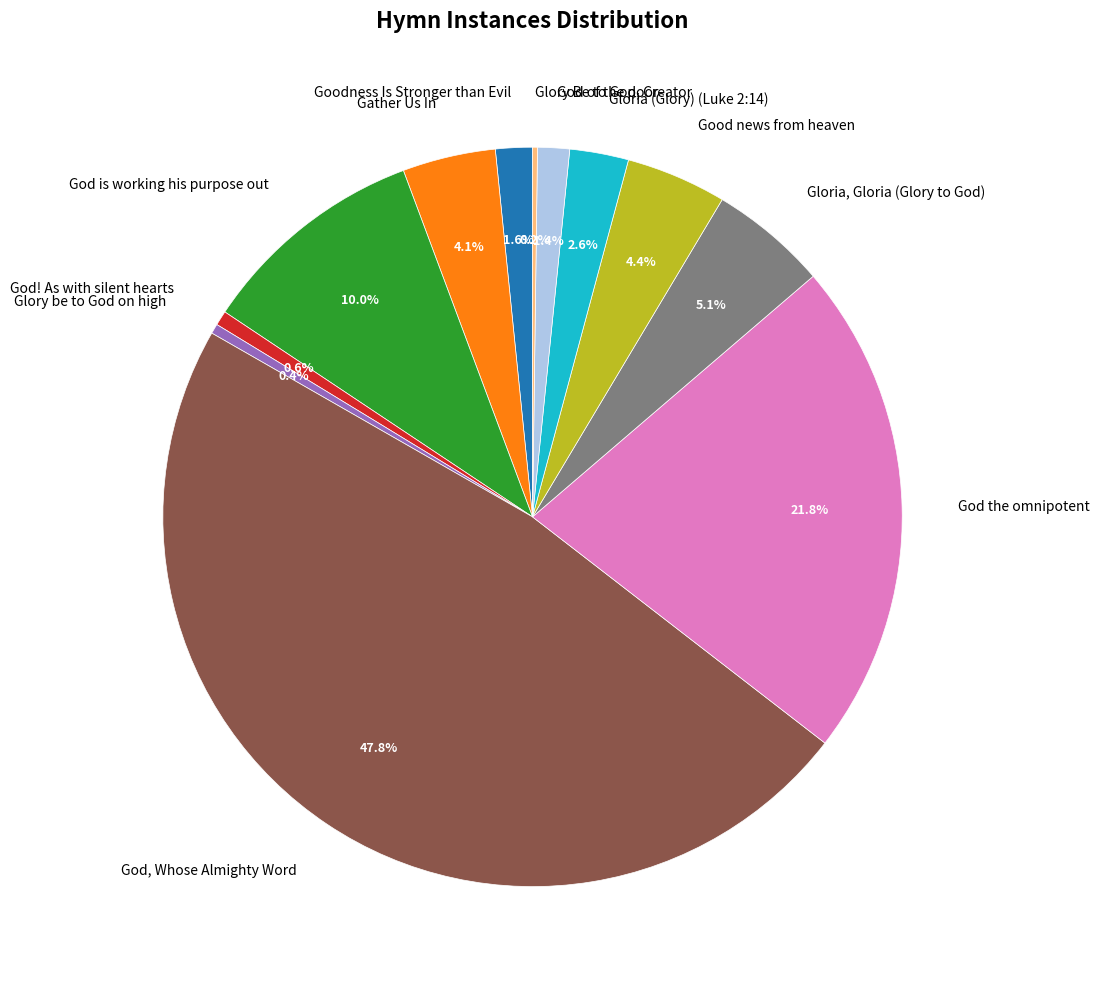

What percentage do God of the poor and Gloria (Glory) (Luke 2:14) together represent?

4.0%